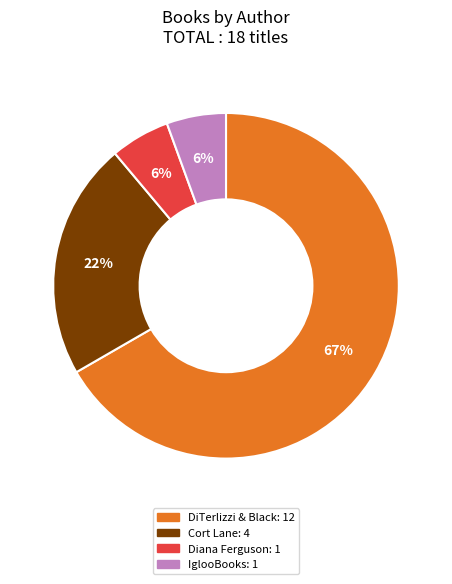

Is there any slice that represents more than half of the pie?

Yes